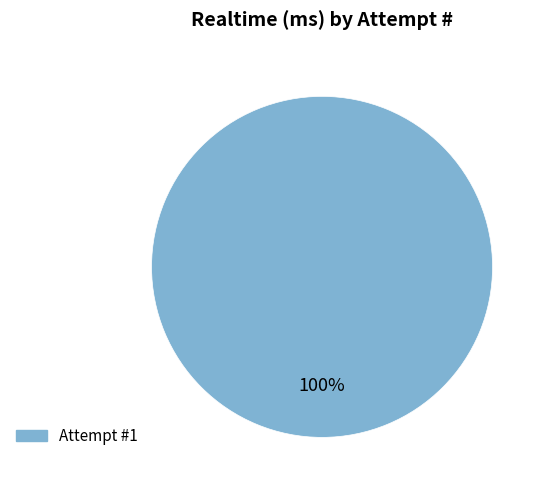

Does any single category account for the majority?

Yes